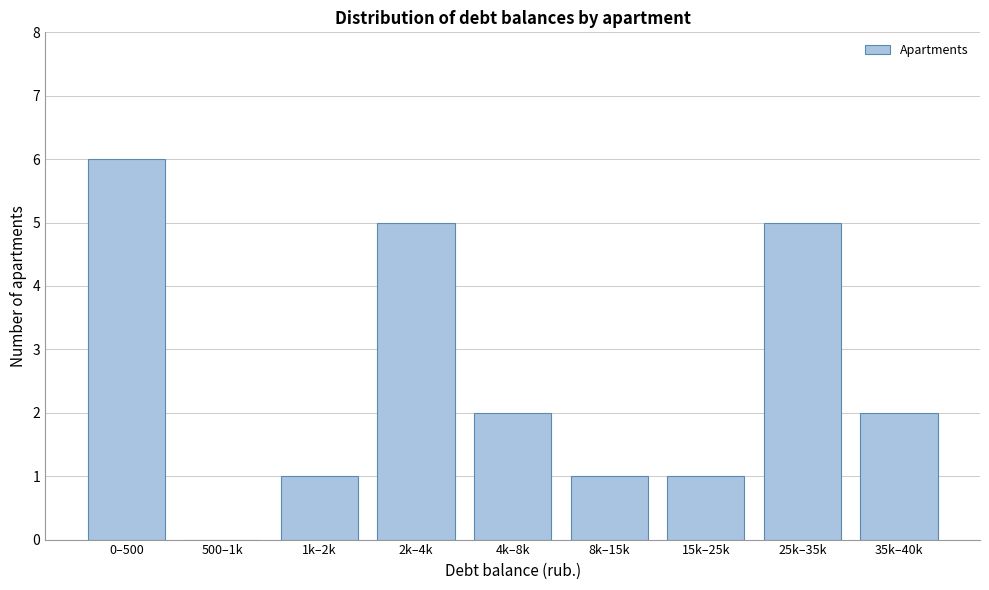

Reading right to left, extract all data points from this chart.

35k–40k=2	25k–35k=5	15k–25k=1	8k–15k=1	4k–8k=2	2k–4k=5	1k–2k=1	500–1k=0	0–500=6